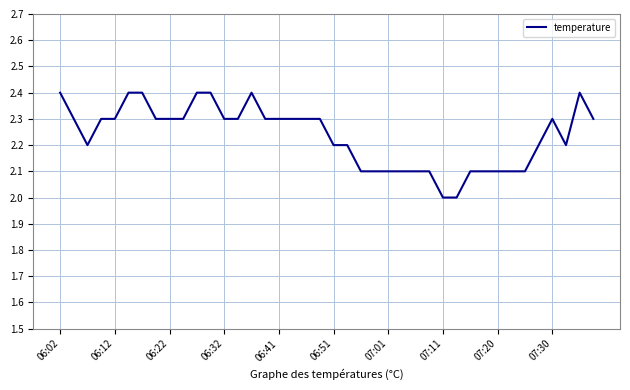

What is the smallest value displayed?

2.0